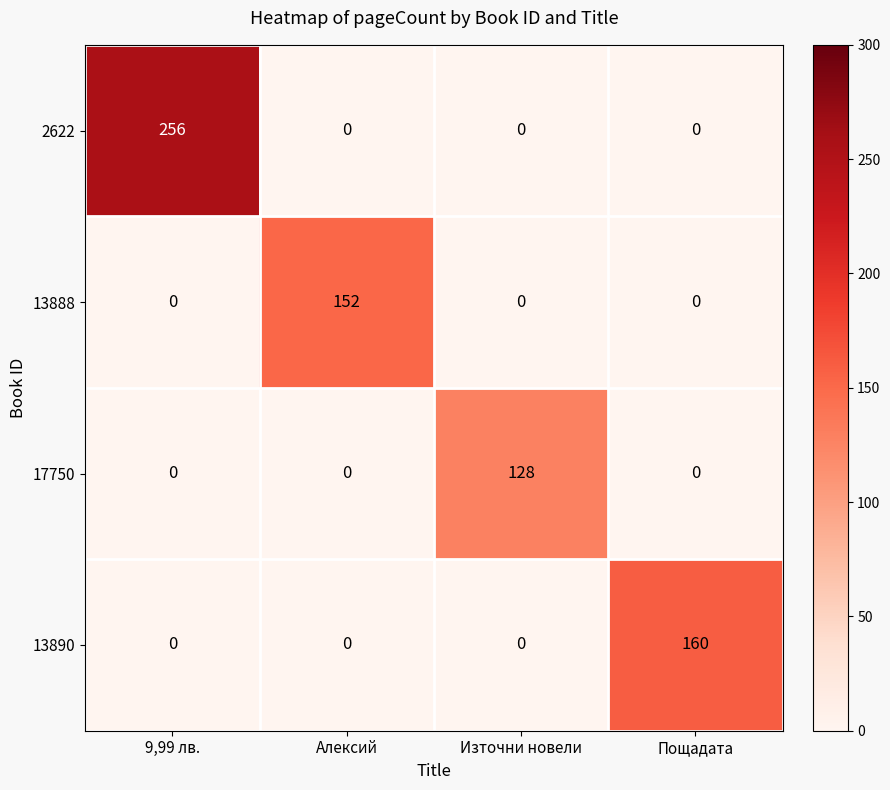

What is the highest value of the 17750 series?

128